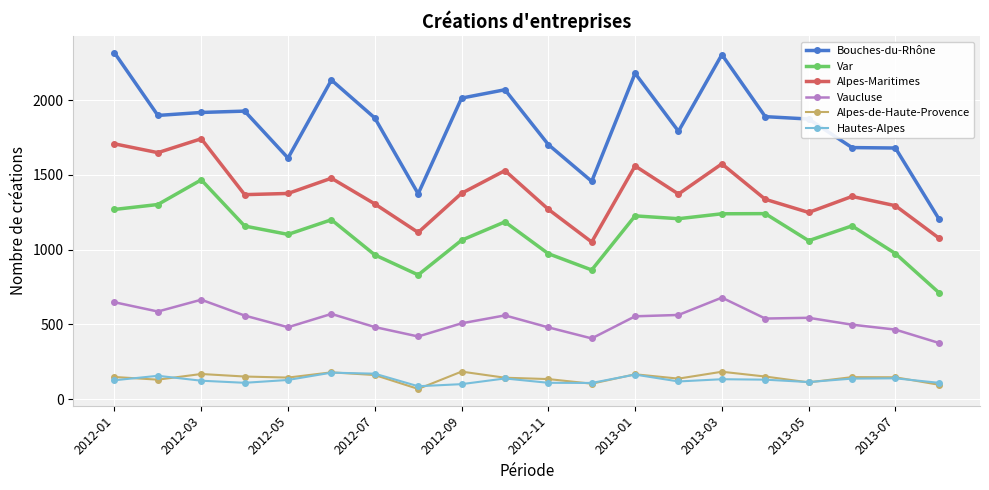

How many data points does each series have?

20